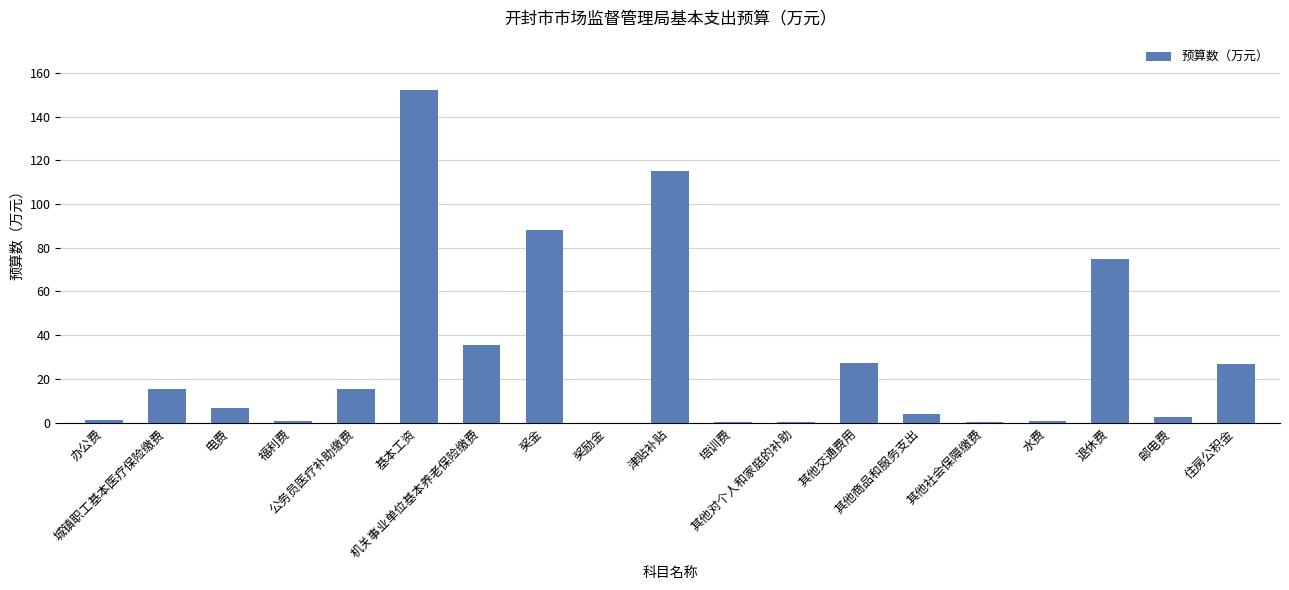

What is the sum of all values?

567.1